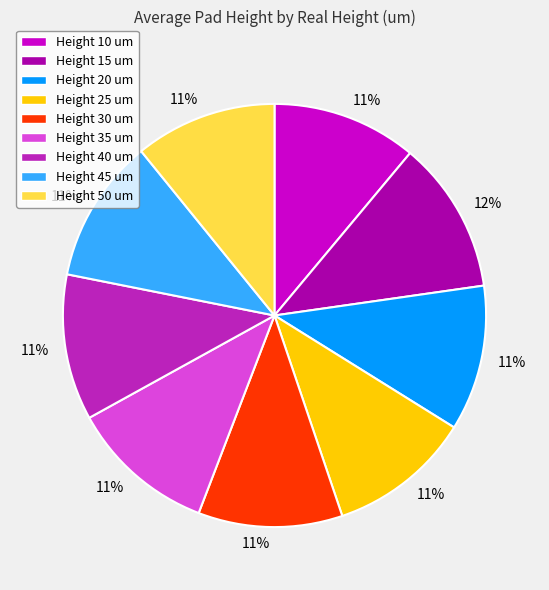

Count the number of slices in the pie.

9